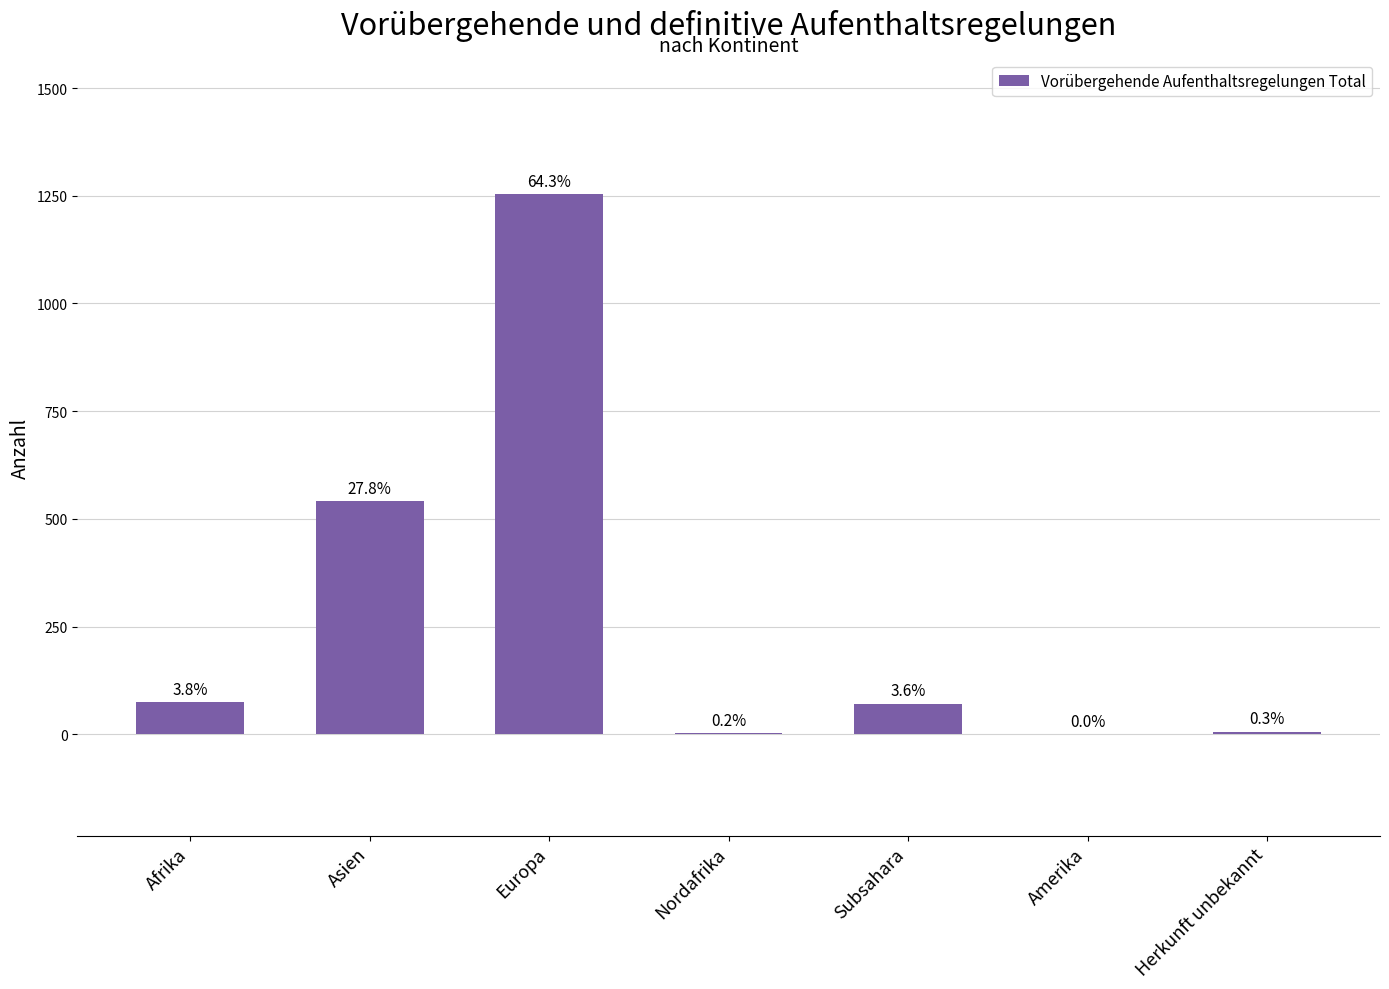

At which category does the chart reach its peak across all series?

Europa